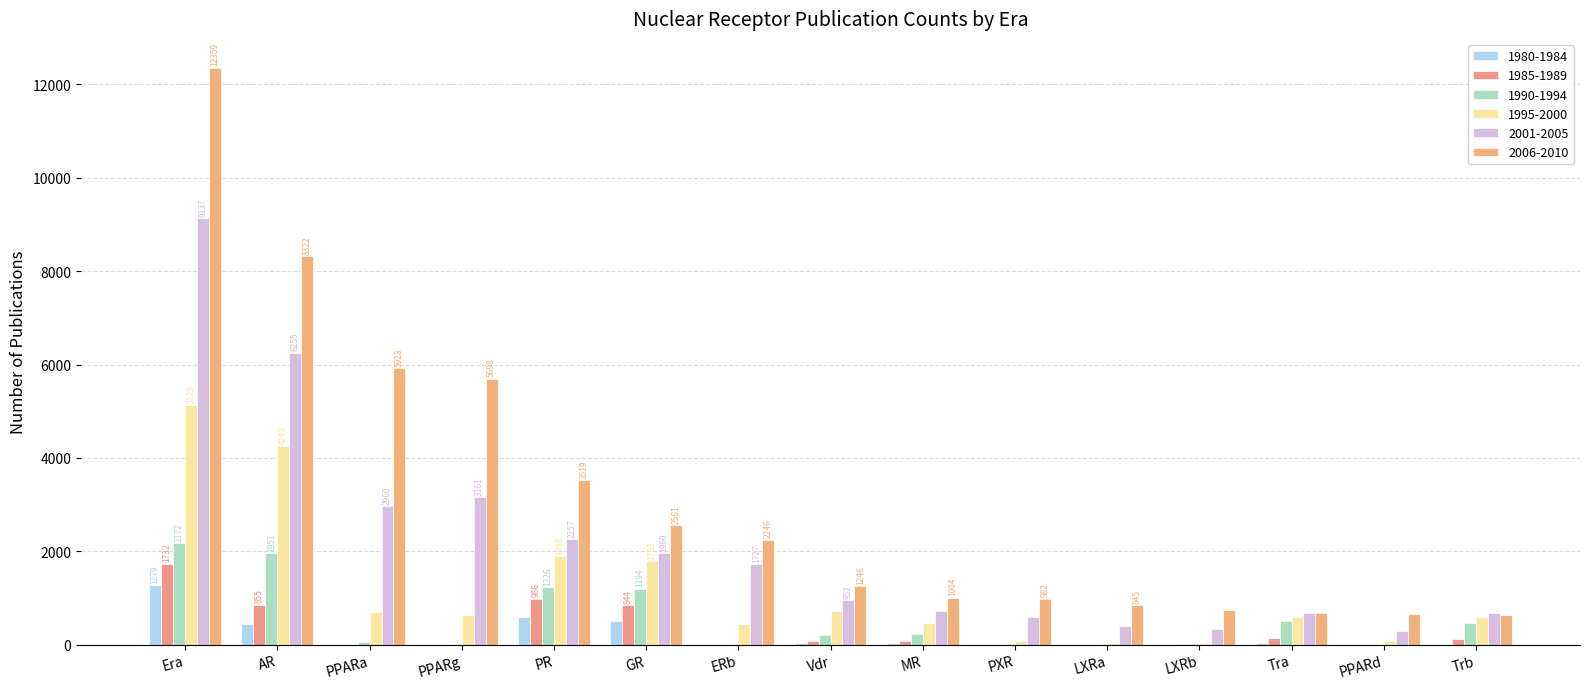

What is the value of the 2001-2005 bar at the 3rd from the left?

2960